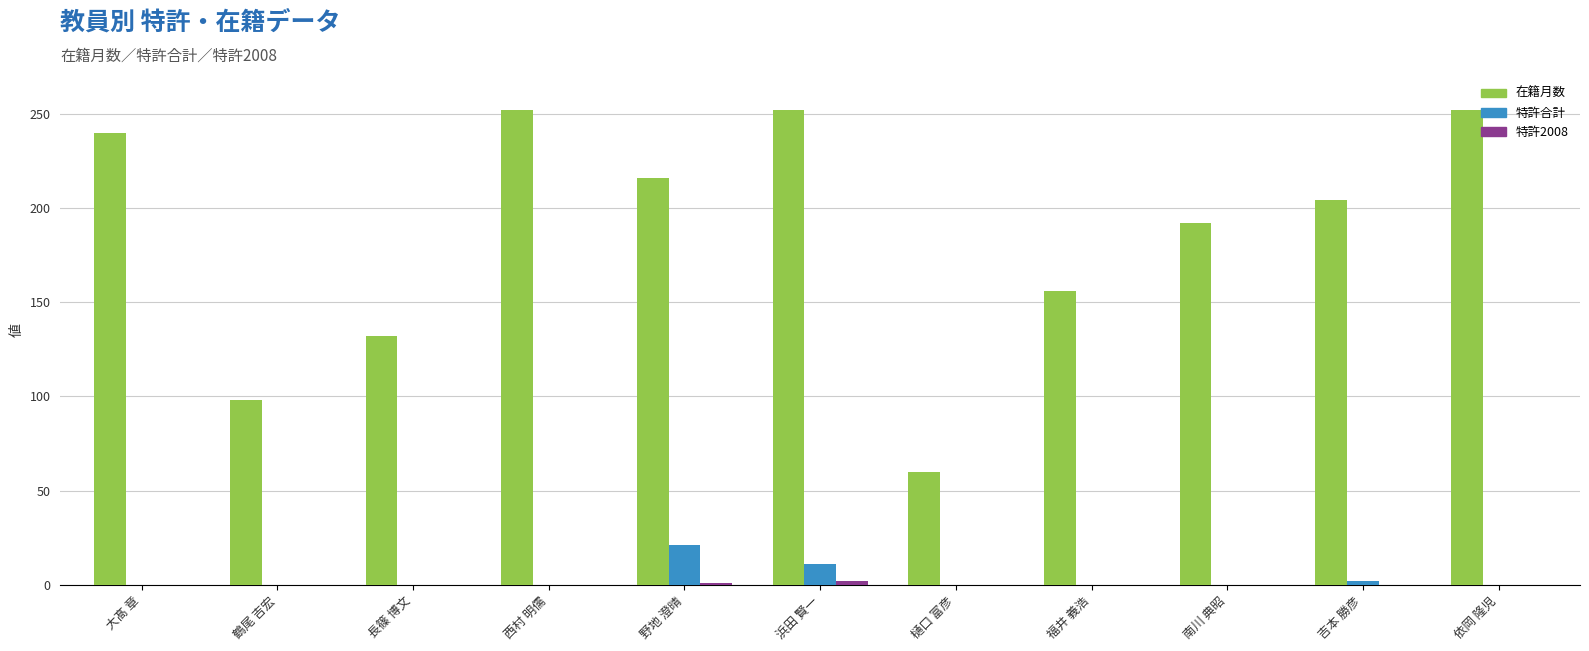

The value of 在籍月数 at 福井 義浩 is 261. True or false?

False